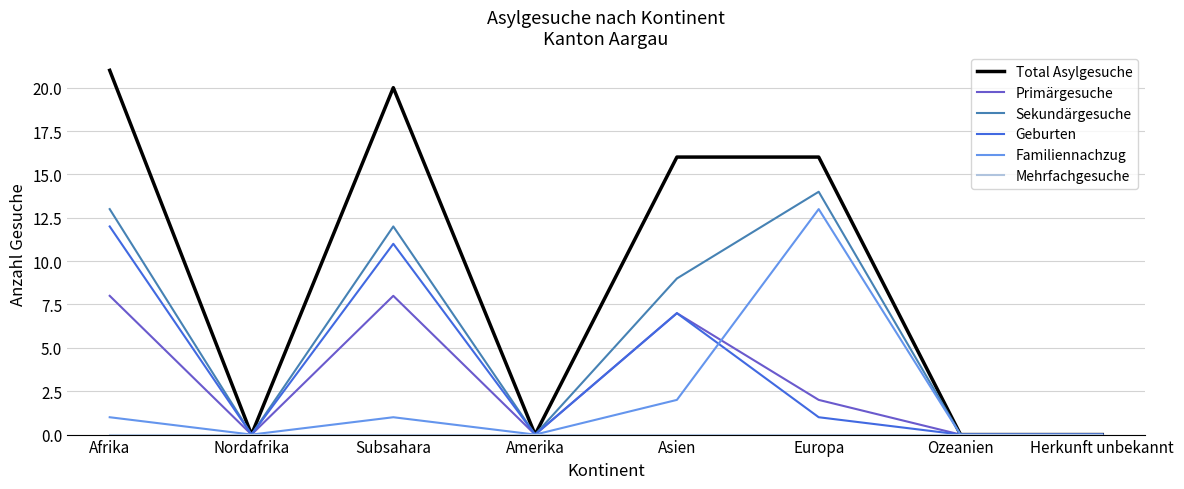

Where is Geburten nearest to the value 6?

Asien